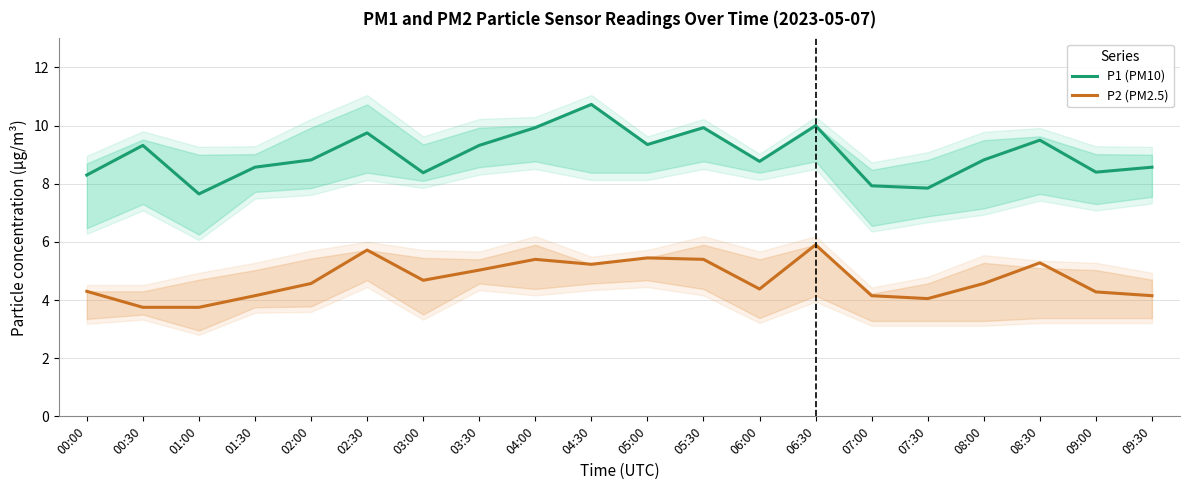

At which label is P1 (PM10) closest to 9?

02:00